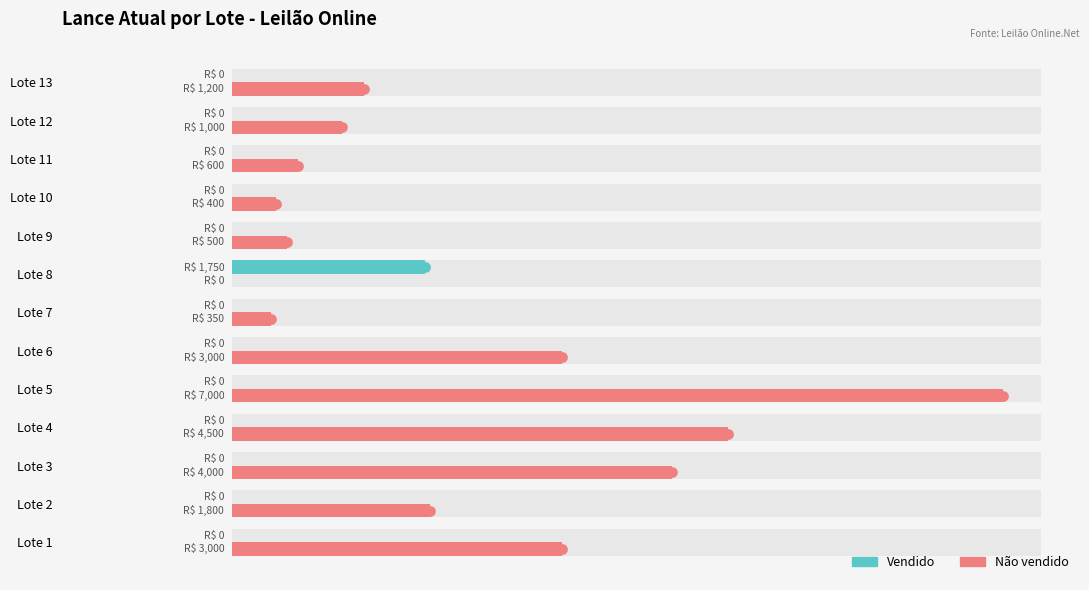

Which series has the largest total across all categories?

Não vendido